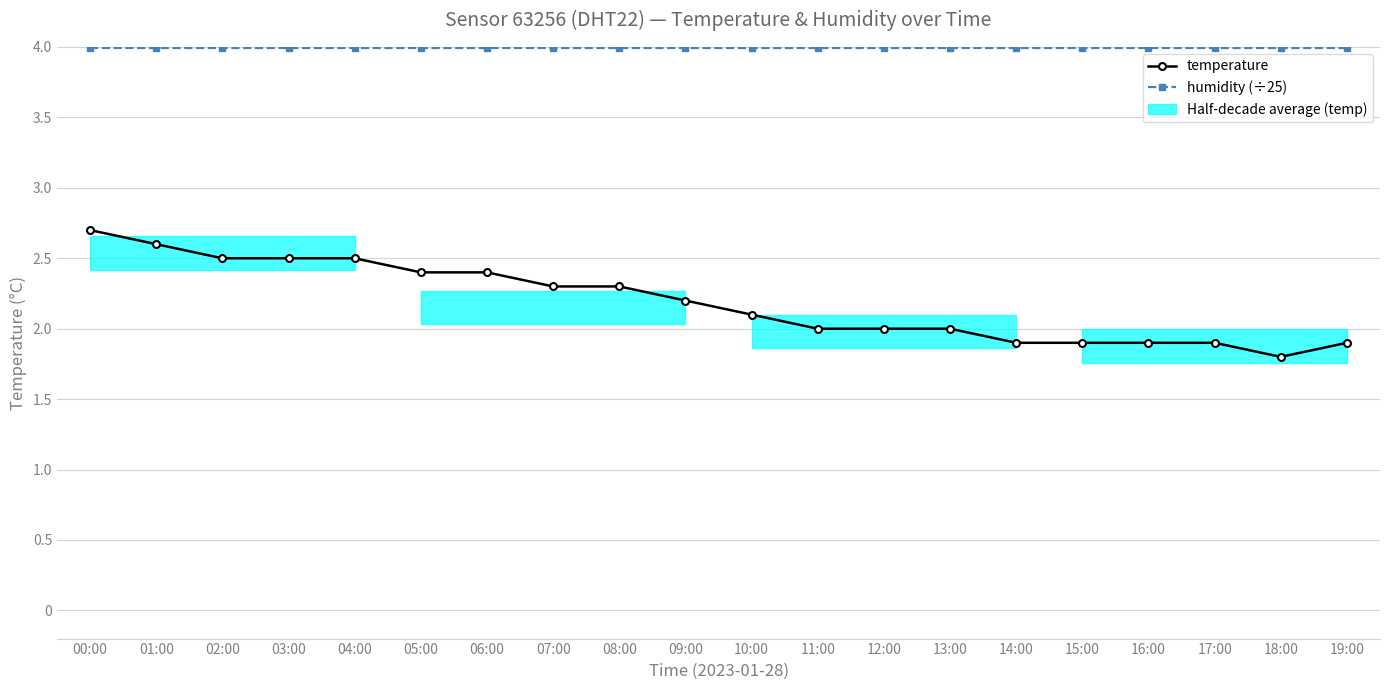

What position from the right is 07:00?

13